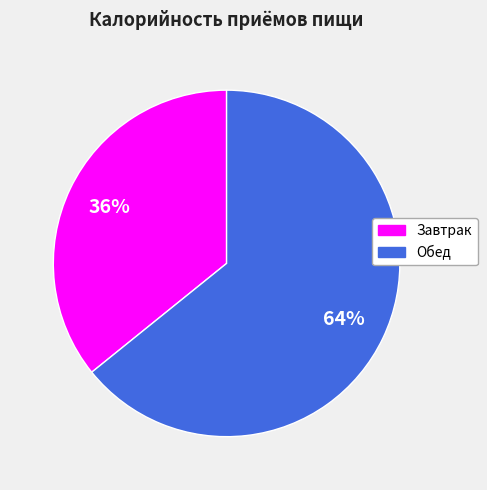

What is the majority slice?

Обед